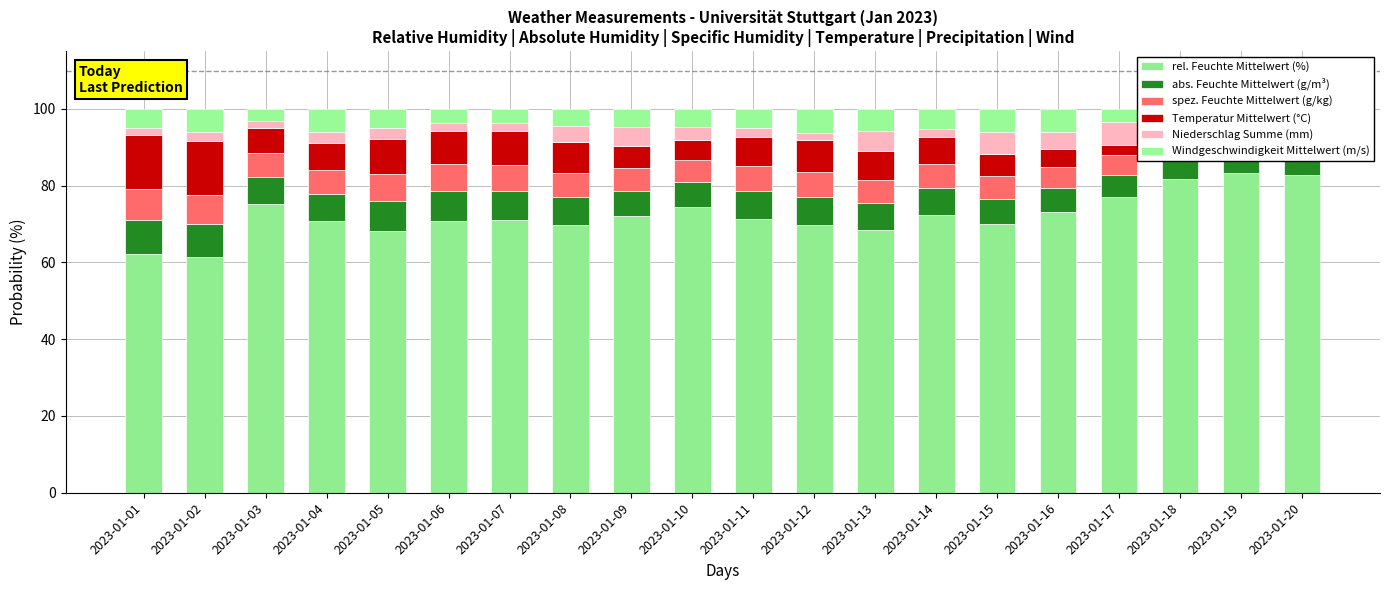

Which series has the largest range (max minus min)?

rel. Feuchte Mittelwert (%)